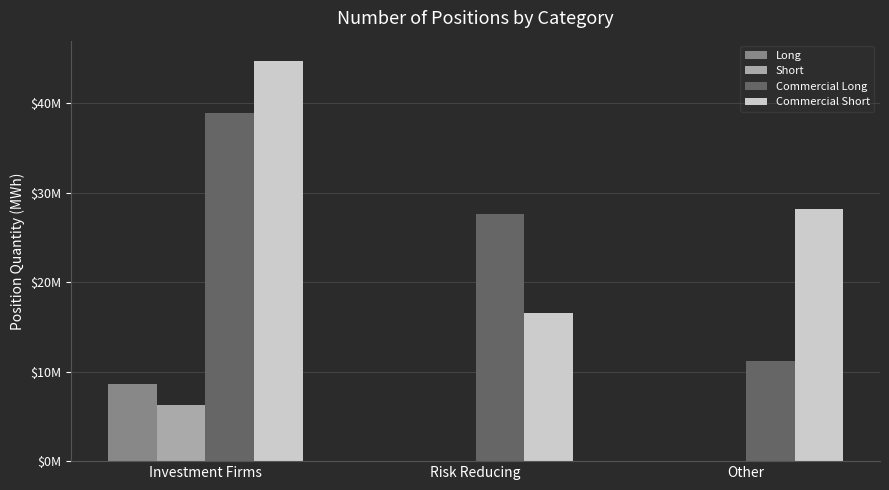

What are all the series names shown in the legend?

Long, Short, Commercial Long, Commercial Short